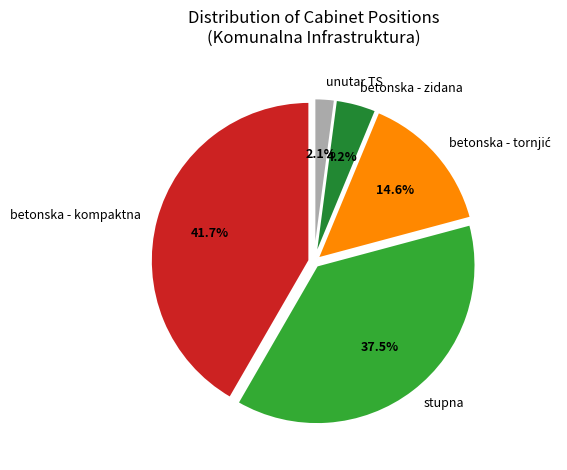

How many slices are in this pie chart?

5